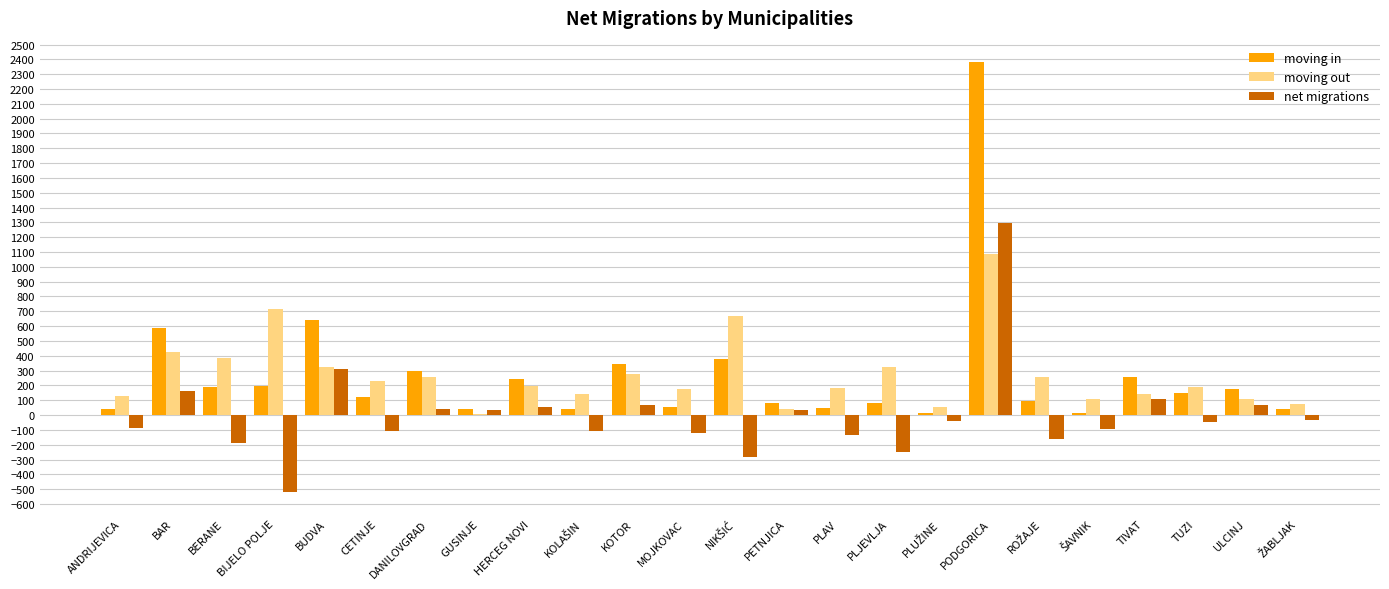

At which category is the sum across all series the highest?

PODGORICA